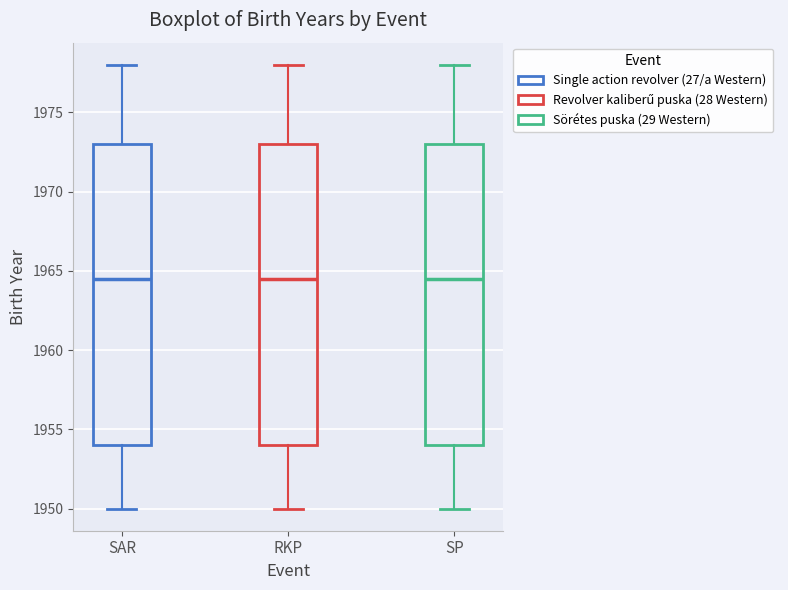

Where does the lower whisker of the box for RKP end on the y-axis? The values are not printed on the chart, so give them approximately, as read against the axis.

1950.0